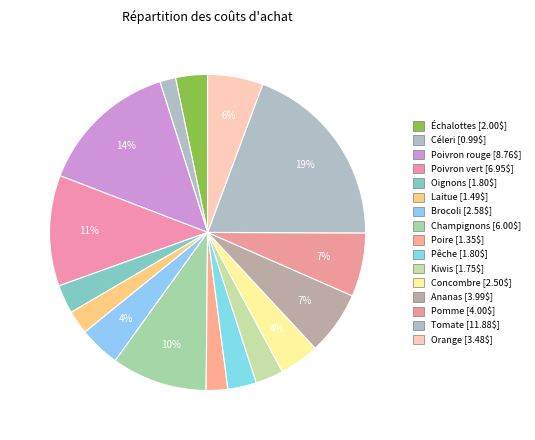

How many slices are in this pie chart?

16